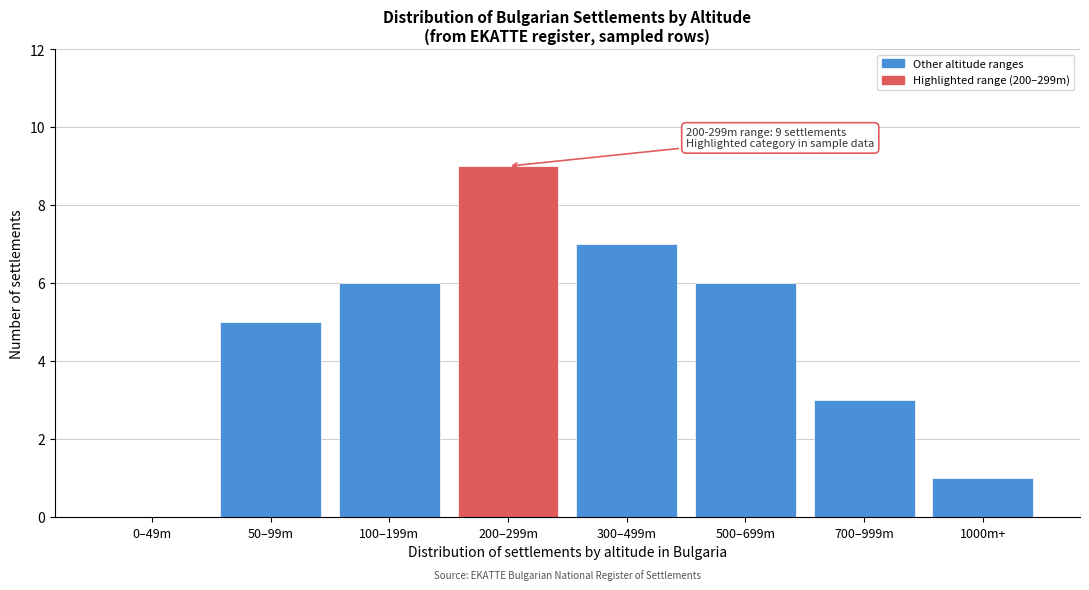

Reading right to left, extract all data points from this chart.

1000m+=1	700–999m=3	500–699m=6	300–499m=7	200–299m=9	100–199m=6	50–99m=5	0–49m=0